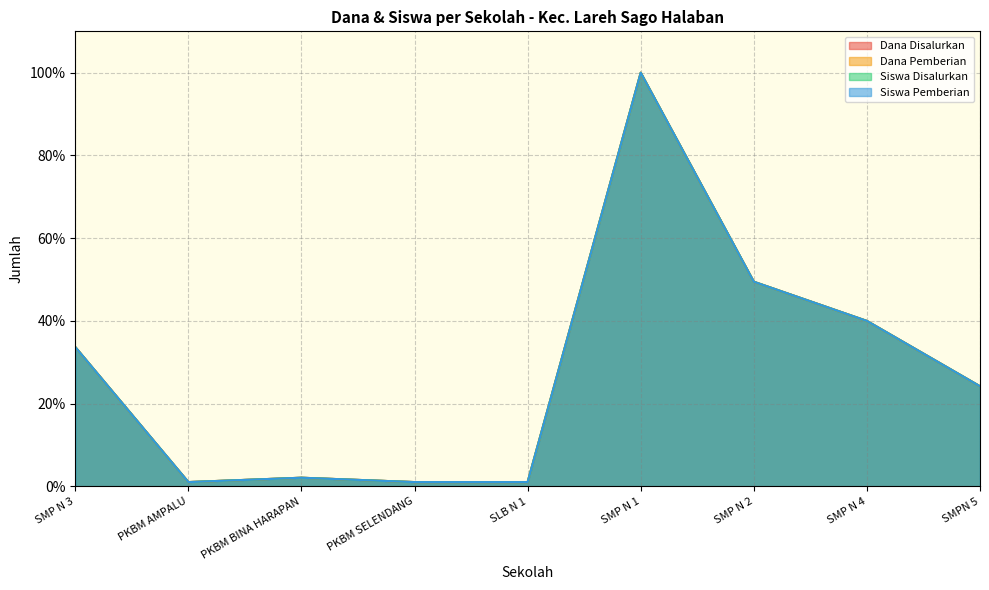

How many data points in Siswa Disalurkan are less than 24?

4